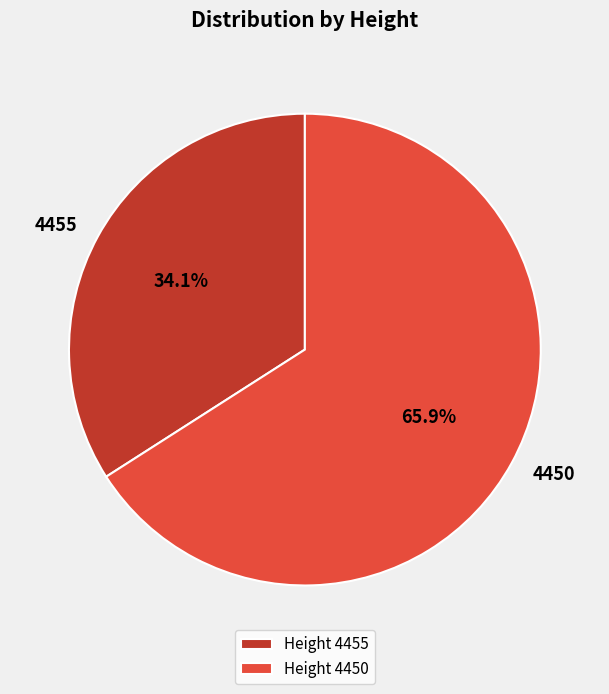

Approximately how many times larger is the value at 4450 compared to 4455?

1.9